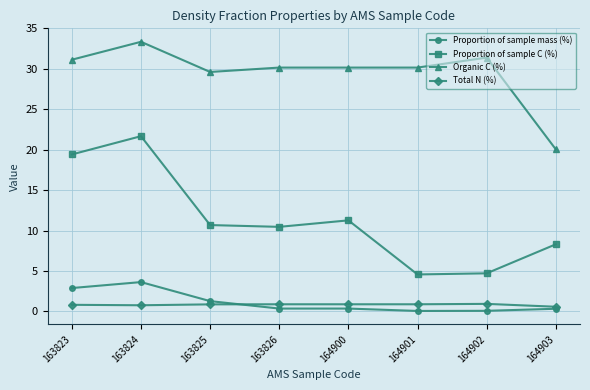

What is the smallest value displayed?

0.1